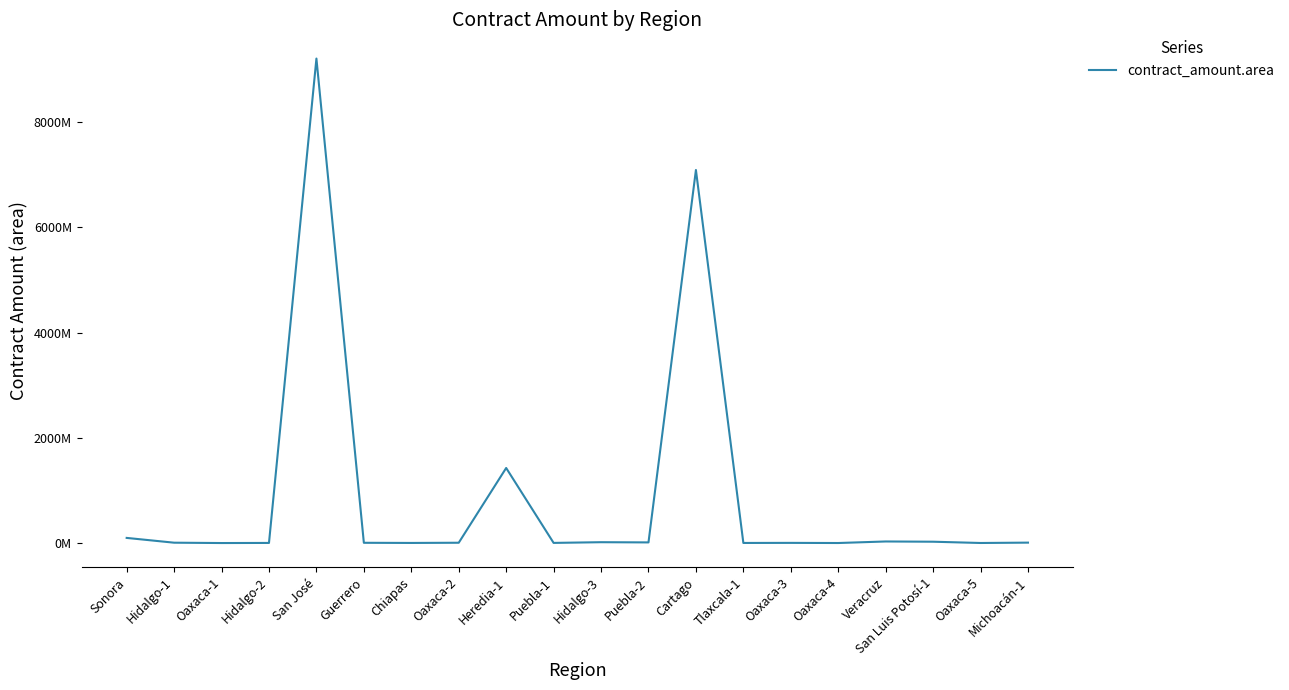

What is the approximate value at Hidalgo-3?

16705162.2